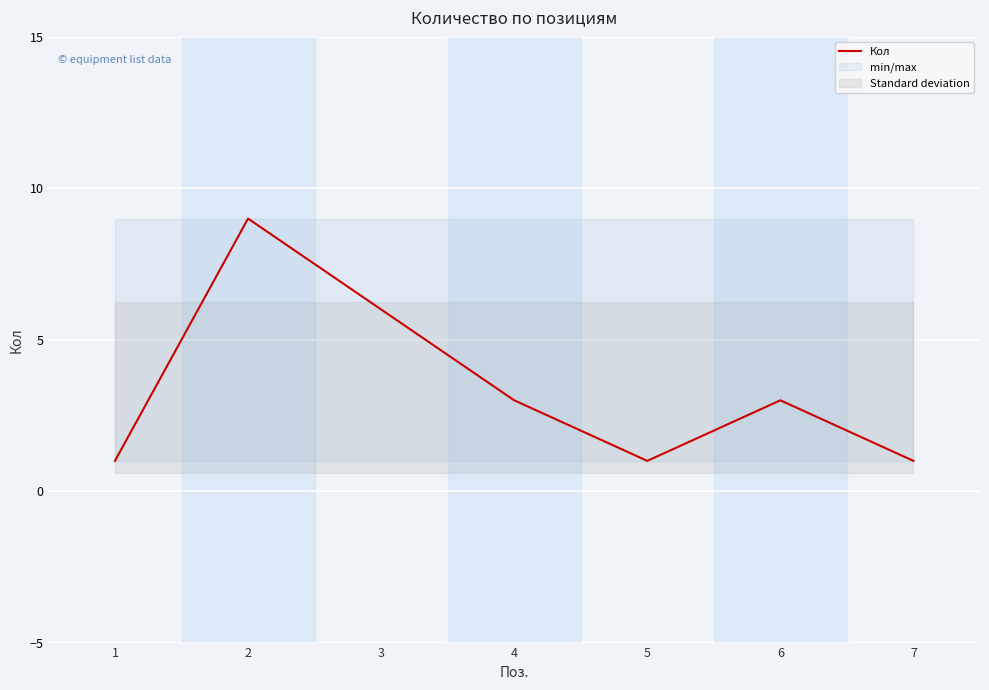

How many data points are less than 3?

3